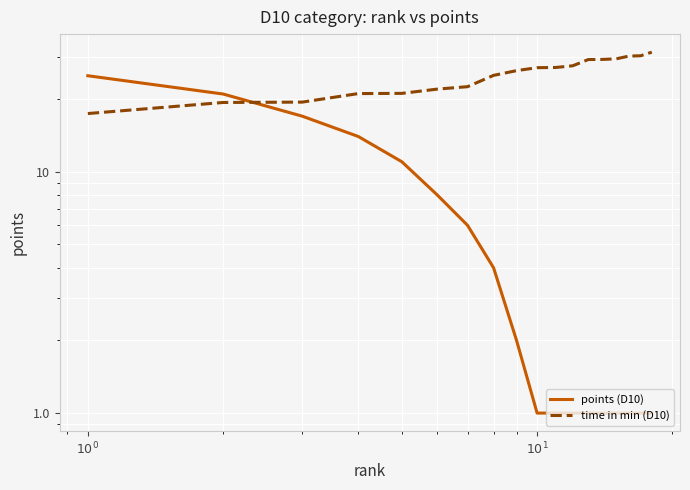

Rank the series by their average value, from lowest to highest.

points (D10), time in min (D10)